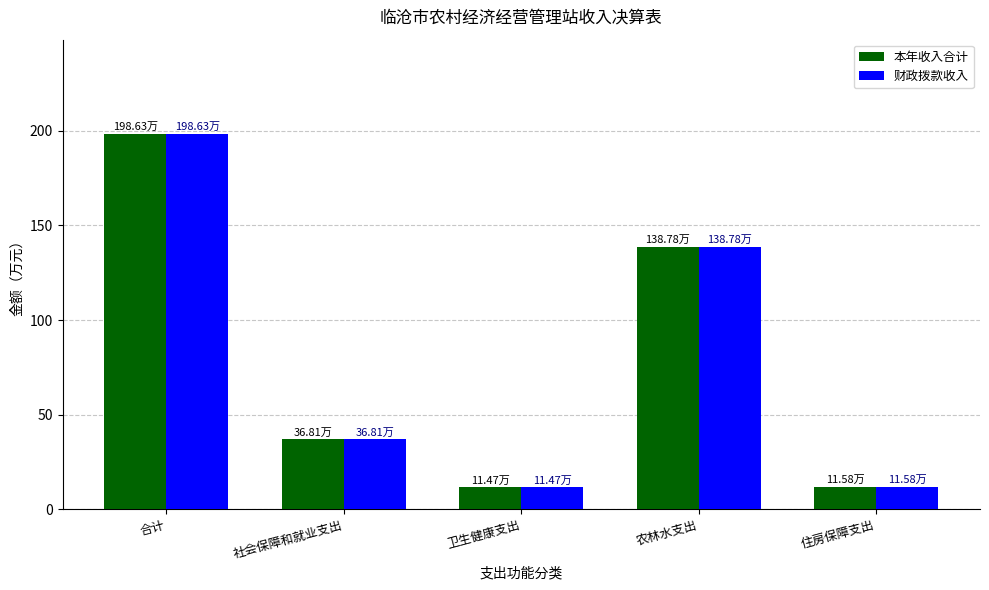

At which label does 财政拨款收入 first exceed 36?

合计